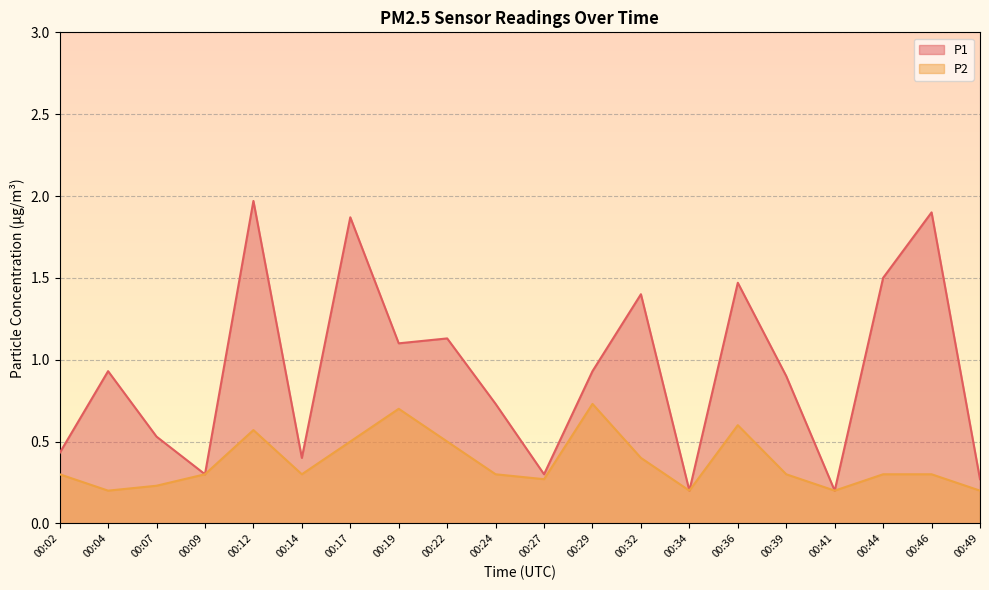

What is the value of the P2 point at the 4th from the left?

0.3